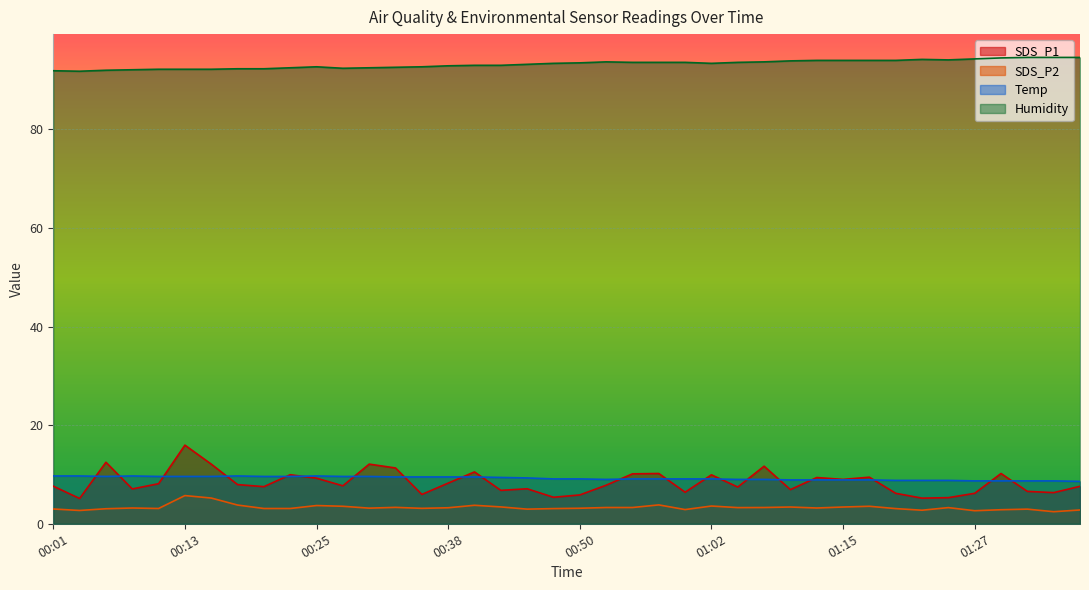

Which series ends up on top after the final intersection of SDS_P1 and Temp?

Temp